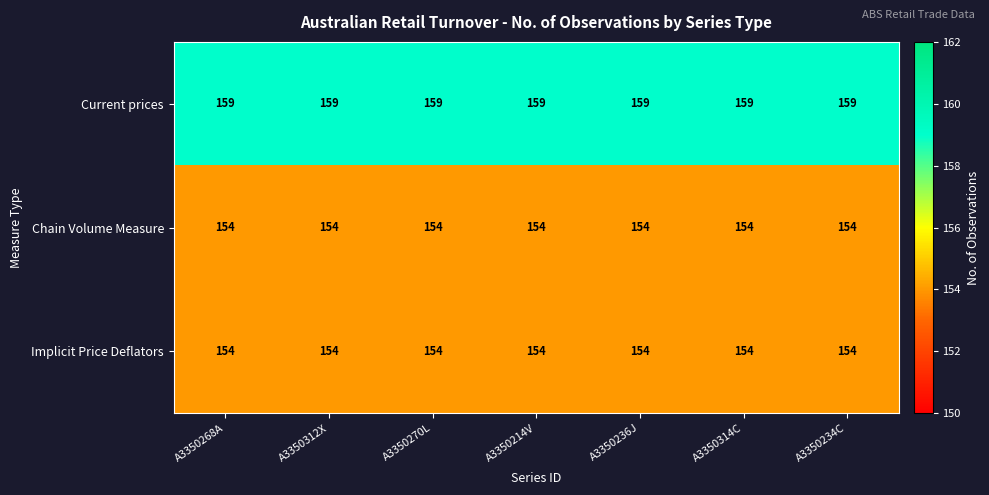

What is the highest value of the Implicit Price Deflators series?

154